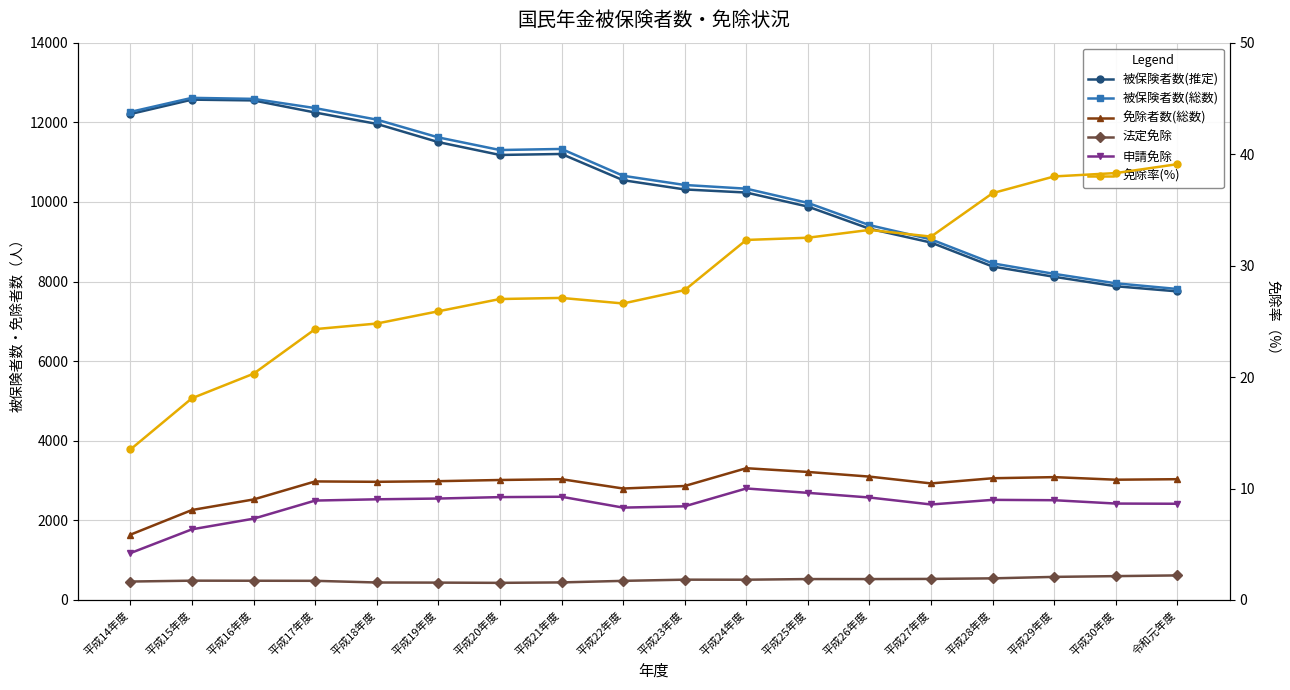

What is the total value across all series at 平成23年度?

26491.8